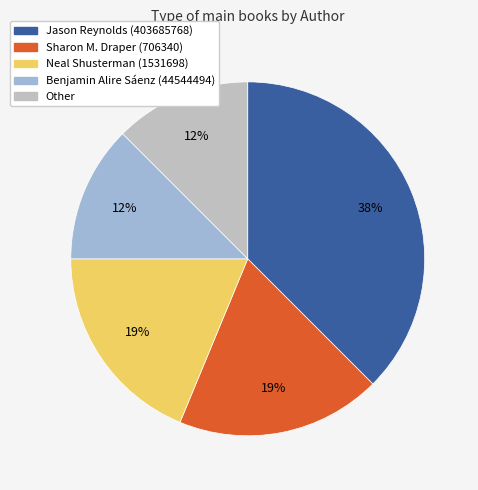

To the nearest percent, what portion does Sharon M. Draper (706340) represent?

19%